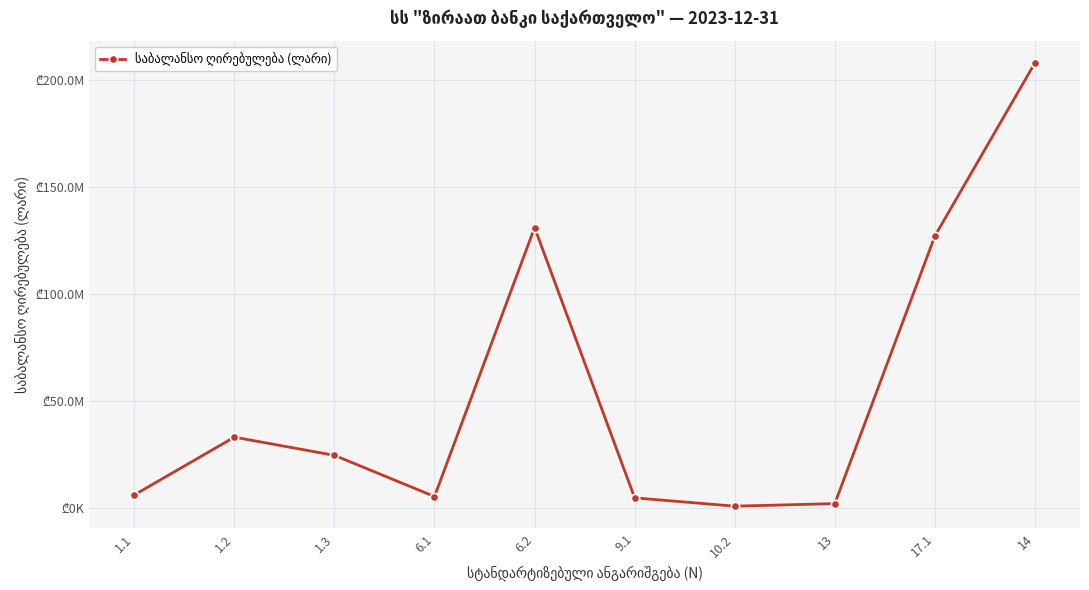

What is the change in value from 9.1 to 13?

-2691762.8